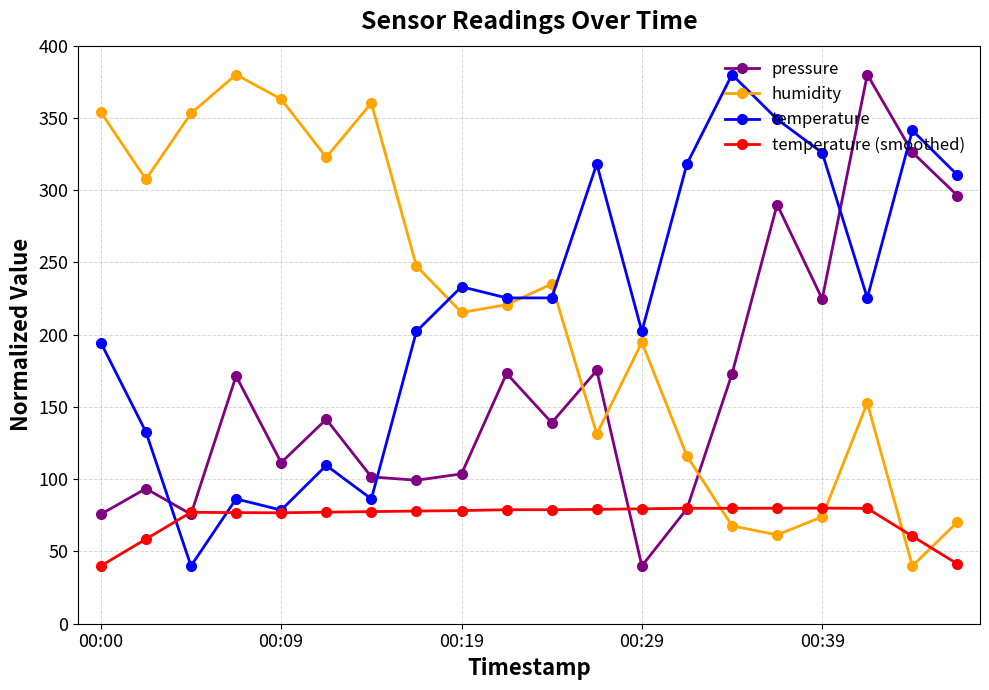

How many intersections are there between pressure and humidity?

3